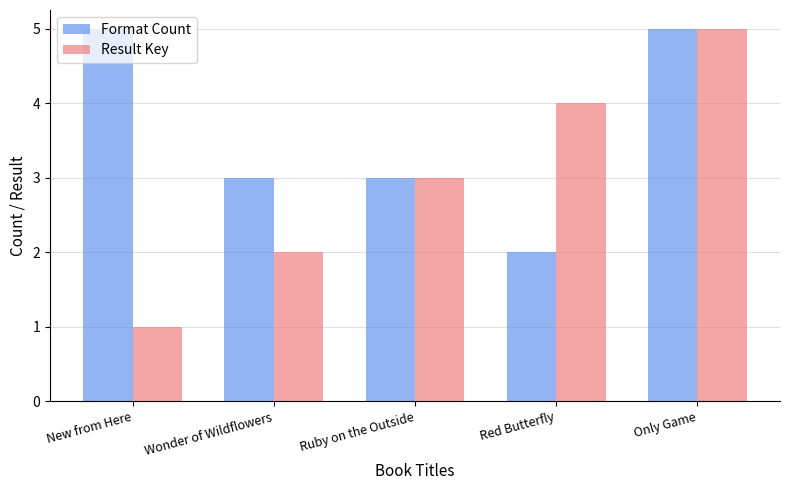

Is the value of Format Count at Red Butterfly greater than the value of Result Key at Red Butterfly?

No